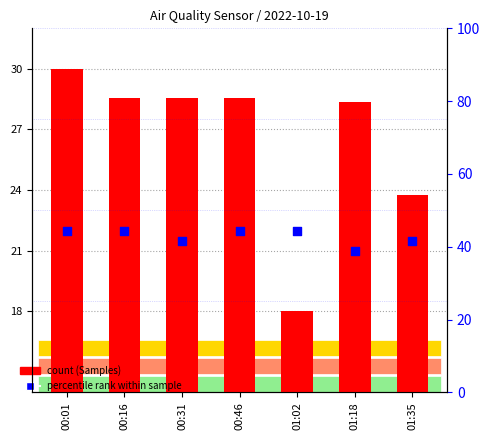

Which series has the widest spread of Y values?

Samples (count)